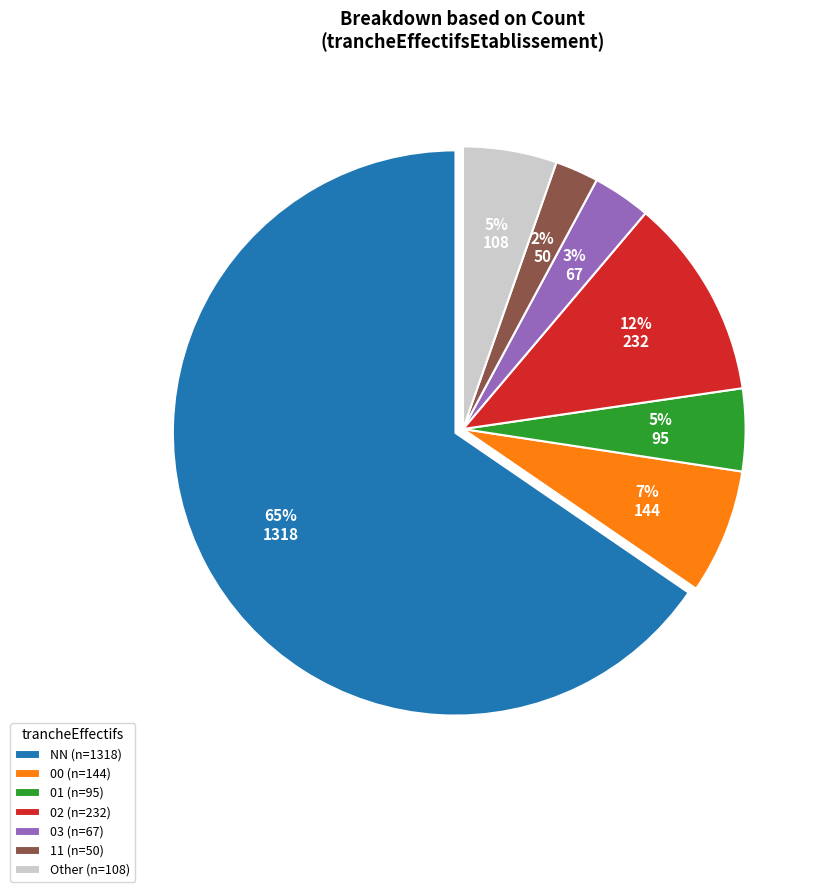

Combined, do 02 (n=232) and 01 (n=95) account for over 50%?

No